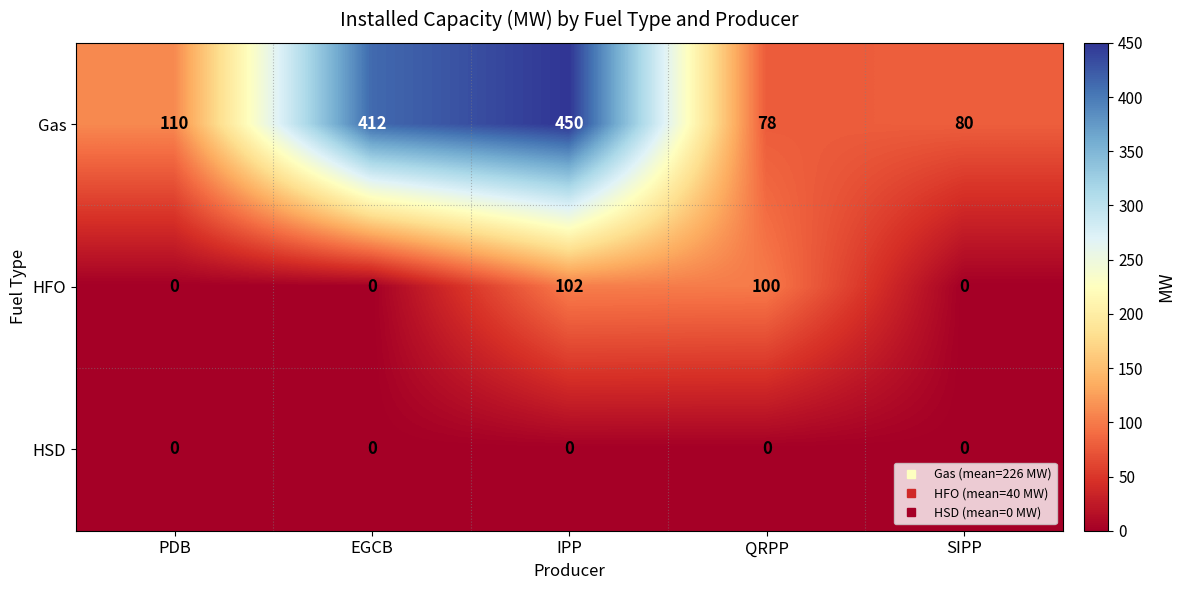

Reading left to right, list all the values displayed in this chart.

Gas: PDB=110	EGCB=412	IPP=450	QRPP=78	SIPP=80
HFO: PDB=0	EGCB=0	IPP=102	QRPP=100	SIPP=0
HSD: PDB=0	EGCB=0	IPP=0	QRPP=0	SIPP=0